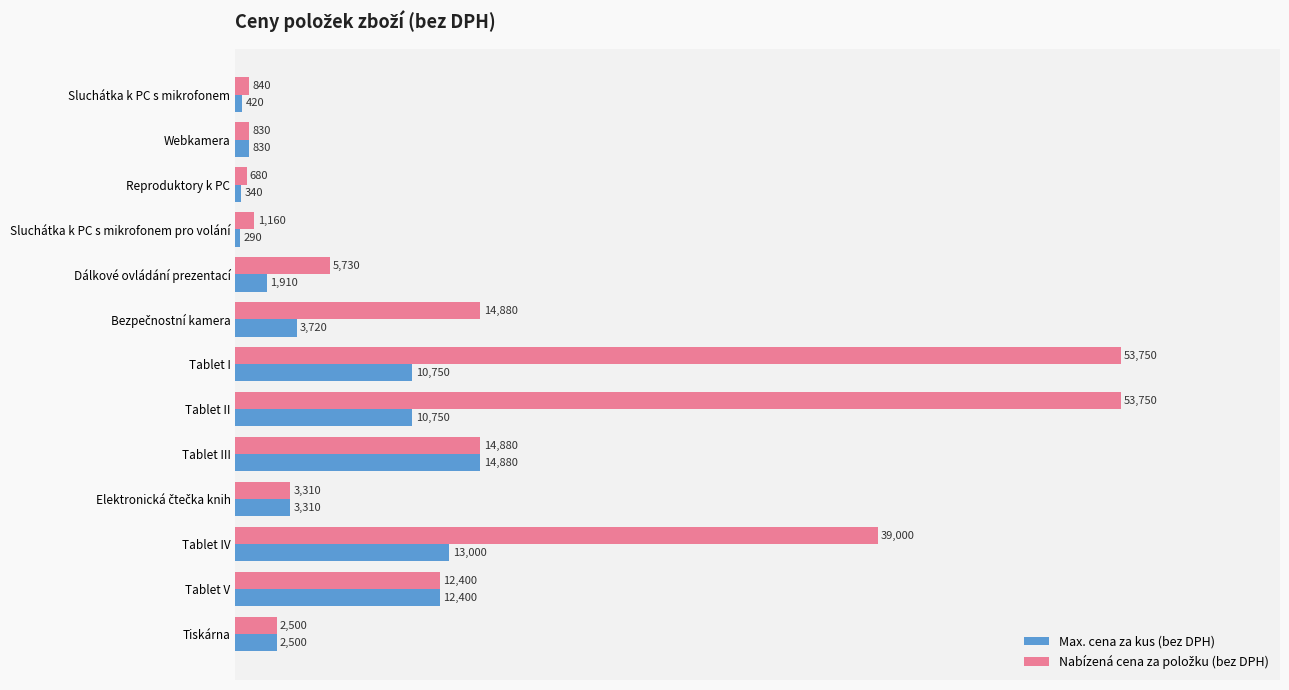

At how many categories does at least one series exceed 36430?

3